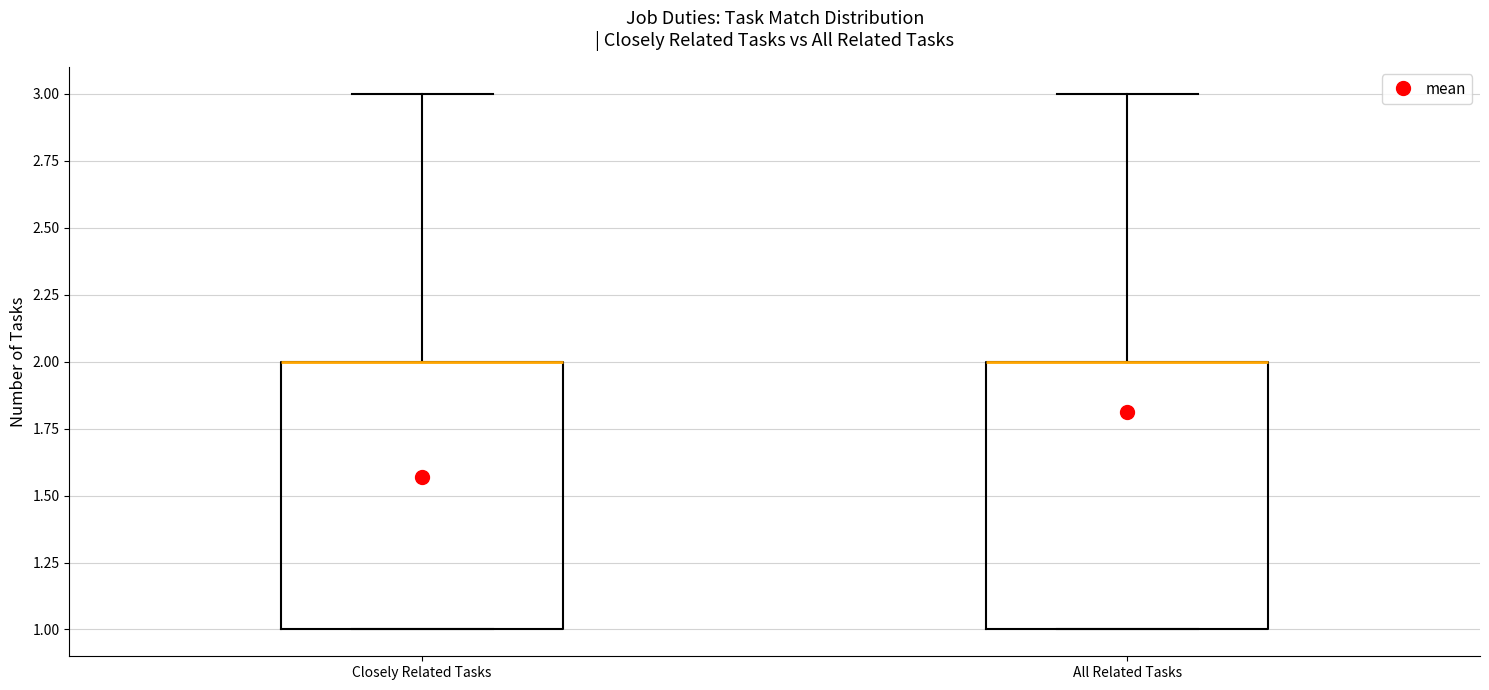

Reading left to right, read every box against the y-axis: the position of its median line, the range the box covers, and the ends of its whiskers. The values are not printed on the chart, so give them approximately, as read against the axis.

Closely Related Tasks: median 2 (drawn on the box's upper edge), box 1 to 2, whiskers 1 to 3
All Related Tasks: median 2 (drawn on the box's upper edge), box 1 to 2, whiskers 1 to 3